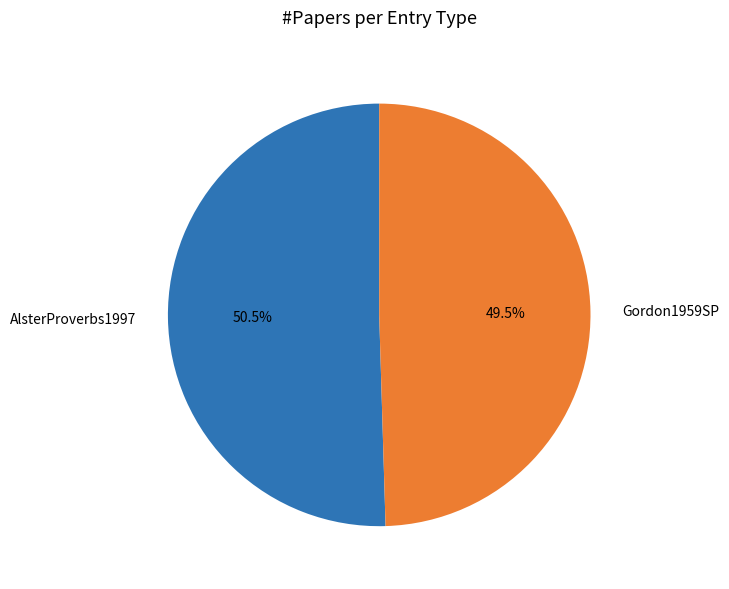

True or false: AlsterProverbs1997 accounts for 45% of the total.

False